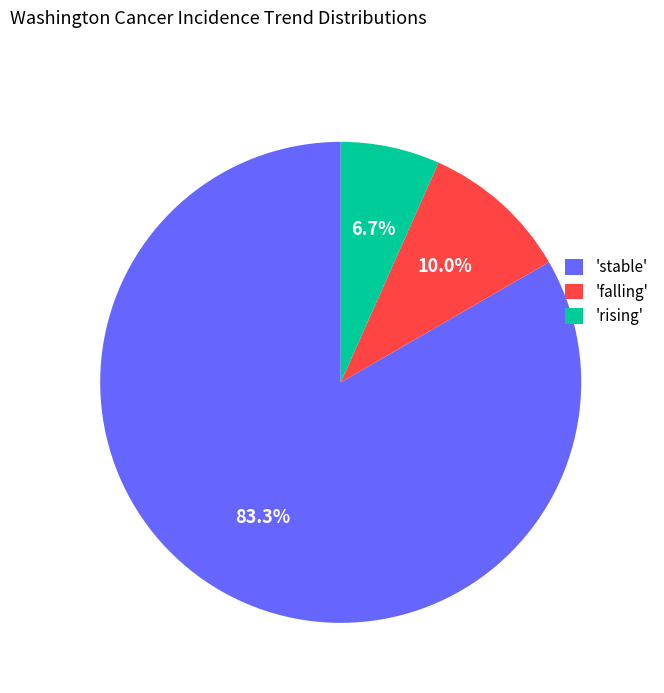

Is there a majority slice in this chart?

Yes